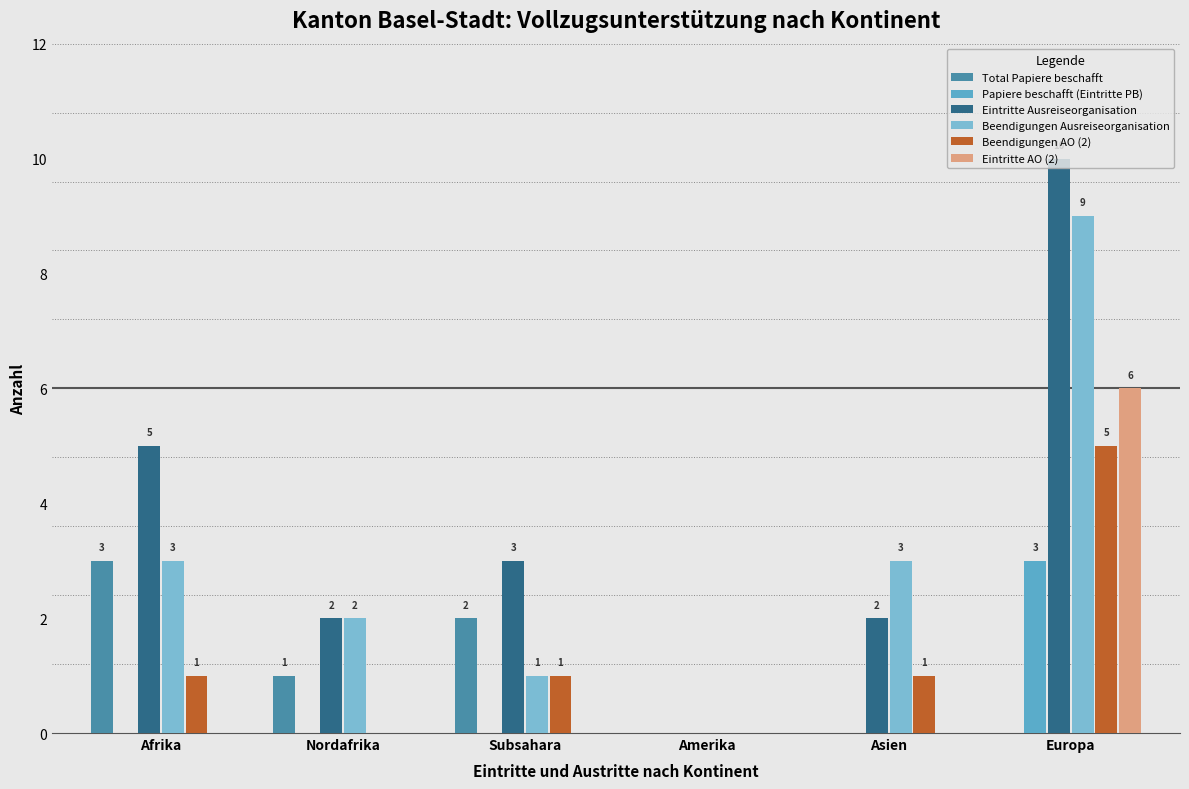

The value of Beendigungen AO (2) at Subsahara is 1. True or false?

False